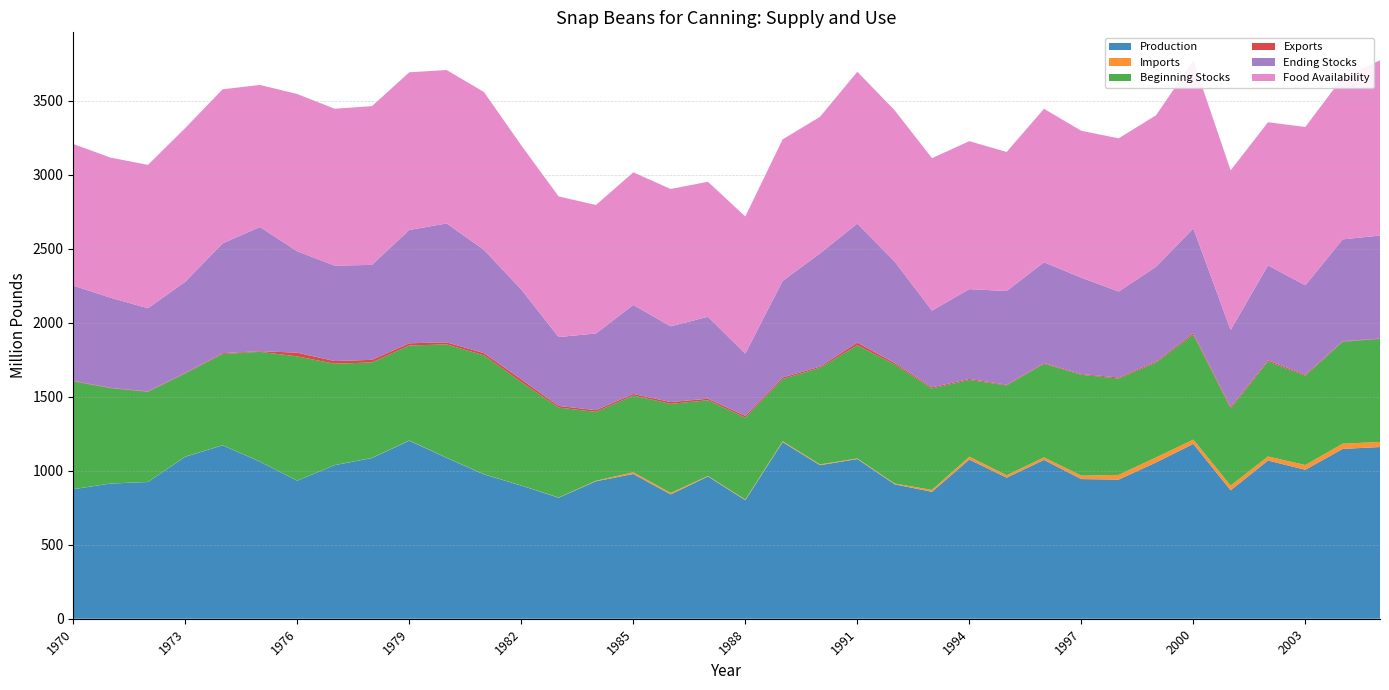

Reading right to left, list all the values displayed in this chart.

Production: 1160.6	1147.9	1006.9	1069.4	868.2	1181.7	1056.2	940.6	943.9	1073.4	953.5	1076.1	857.8	908.7	1079.4	1038.0	1193.8	801.3	961.6	840.2	978.4	929.1	817.9	900.1	975.3	1087.3	1203.5	1086.1	1037.8	933.2	1061.2	1172.0	1095.0	924.2	913.7	875.4
Imports: 34.2	35.4	32.1	27.3	32.1	29.2	34.2	31.7	23.6	17.1	16.5	19.3	12.9	5.2	4.2	5.2	5.6	4.3	3.5	10.3	11.7	3.6	1.6	0.9	1.1	1.4	1.6	1.2	0.8	0.8	0.8	1.0	1.1	0.8	0.7	0.5
Beginning Stocks: 696.4	688.8	604.2	641.7	520.9	709.0	640.7	651.3	681.6	632.9	607.4	518.6	685.9	804.5	764.9	653.0	420.7	553.9	511.7	601.9	518.5	465.6	607.7	698.7	803.6	765.8	641.7	645.0	685.1	839.3	742.0	616.3	562.3	608.9	644.0	728.5
Exports: 2.5	3.3	6.6	8.1	9.7	9.3	7.0	6.8	5.0	4.6	4.4	6.7	7.5	10.1	17.8	8.0	10.4	11.8	10.2	12.3	10.8	11.3	11.1	17.9	15.0	13.8	15.2	17.7	18.0	25.2	4.4	5.7	3.1	2.6	2.2	3.6
Ending Stocks: 696.4	688.8	604.2	641.7	520.9	709.0	640.7	581.1	651.3	681.6	632.9	607.4	518.6	685.9	804.5	764.9	653.0	420.7	553.9	511.7	601.9	518.5	465.6	607.7	698.7	803.6	765.8	641.7	645.0	685.1	839.3	742.0	616.3	562.3	608.9	644.0
Food Availability: 1184.7	1095.4	1069.9	967.9	1078.7	1133.3	1023.8	1035.8	992.7	1037.2	940.1	999.9	1030.4	1022.5	1026.2	923.3	956.7	927.0	912.7	928.4	895.9	868.5	950.5	974.1	1066.4	1037.0	1065.7	1072.9	1060.7	1063.0	960.4	1041.6	1039.1	968.8	947.3	956.7